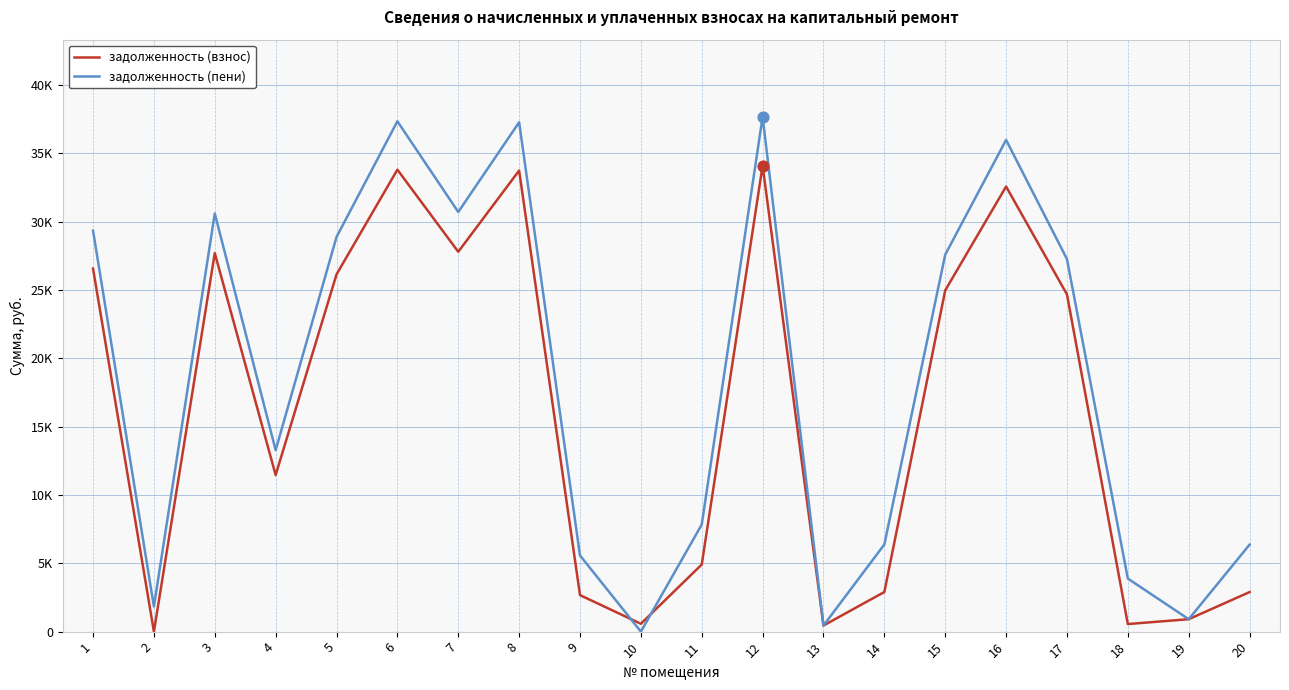

What is the total value across all series at 4?

24747.1